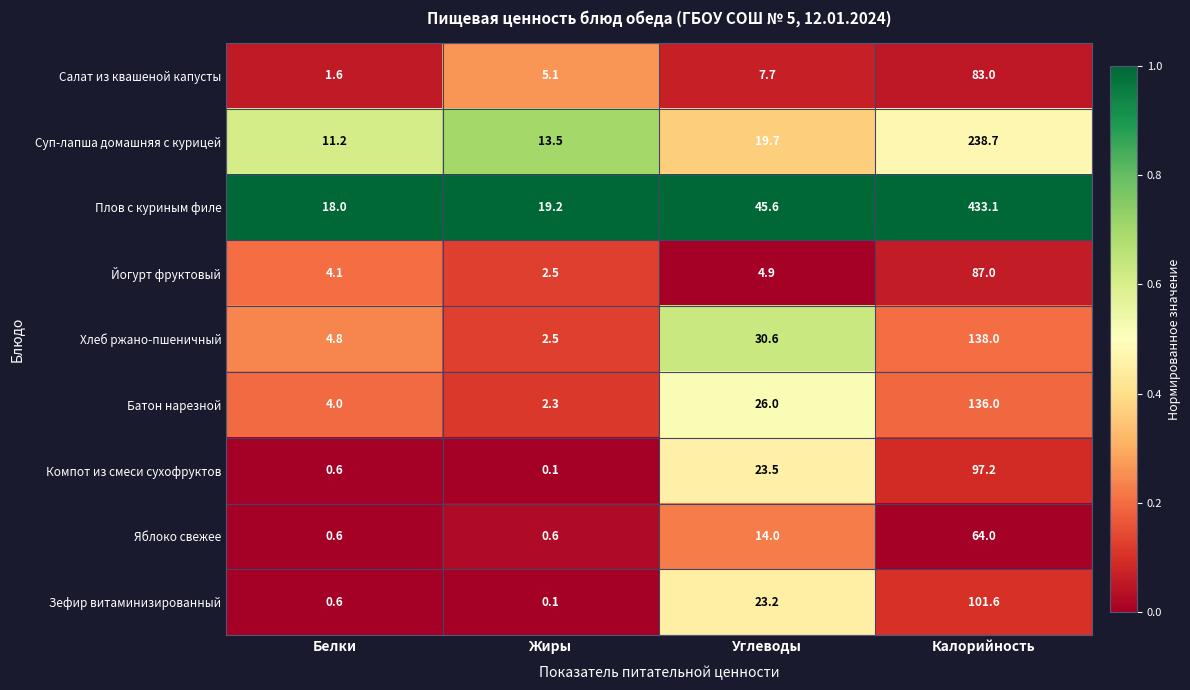

At which label does Зефир витаминизированный first exceed 23?

Углеводы